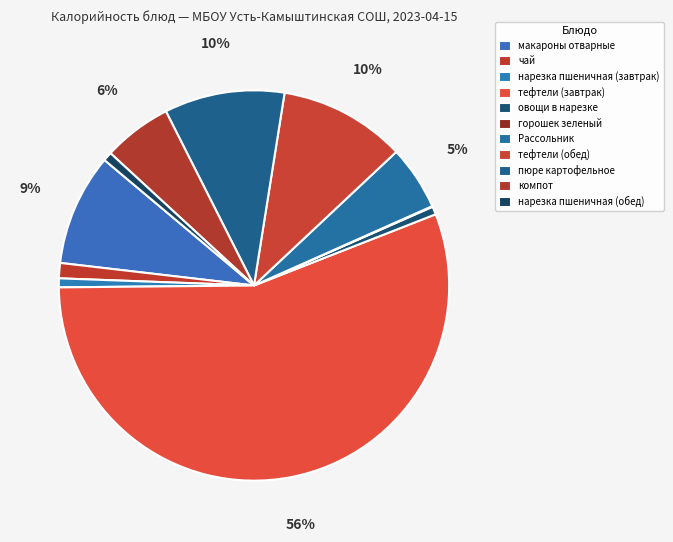

To the nearest percent, what is the combined percentage of макароны отварные and тефтели (обед)?

20%